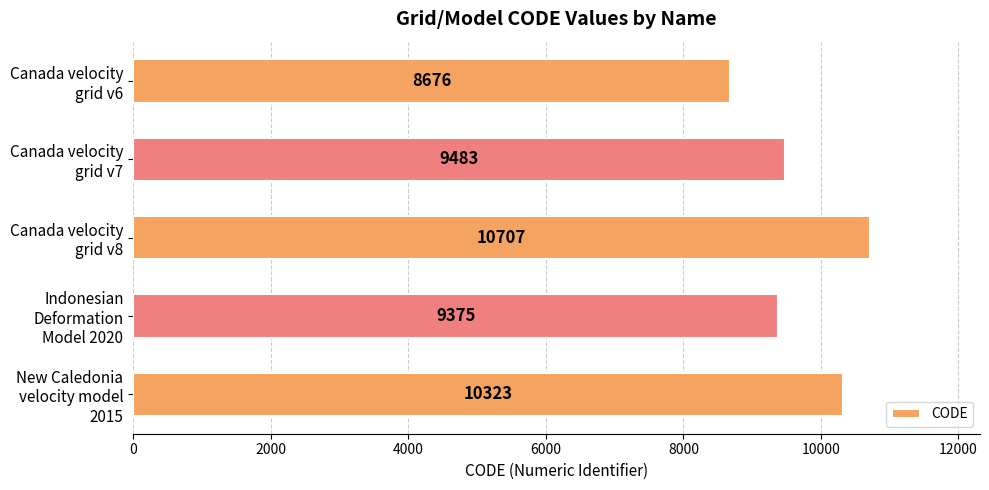

How many bars are there in total?

5